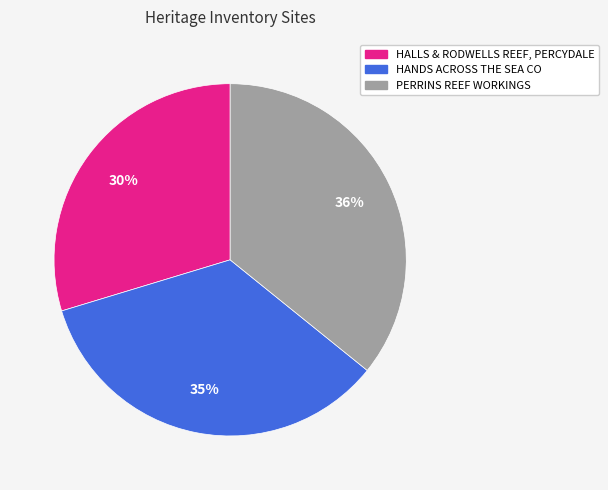

Is there a majority slice in this chart?

No